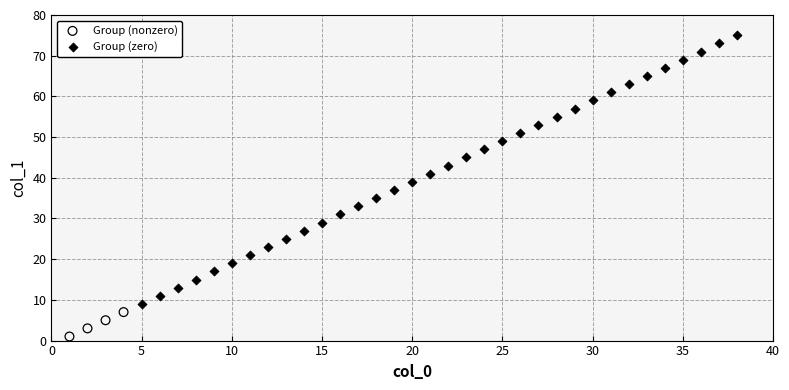

Which series has the widest spread of Y values?

Group (zero)